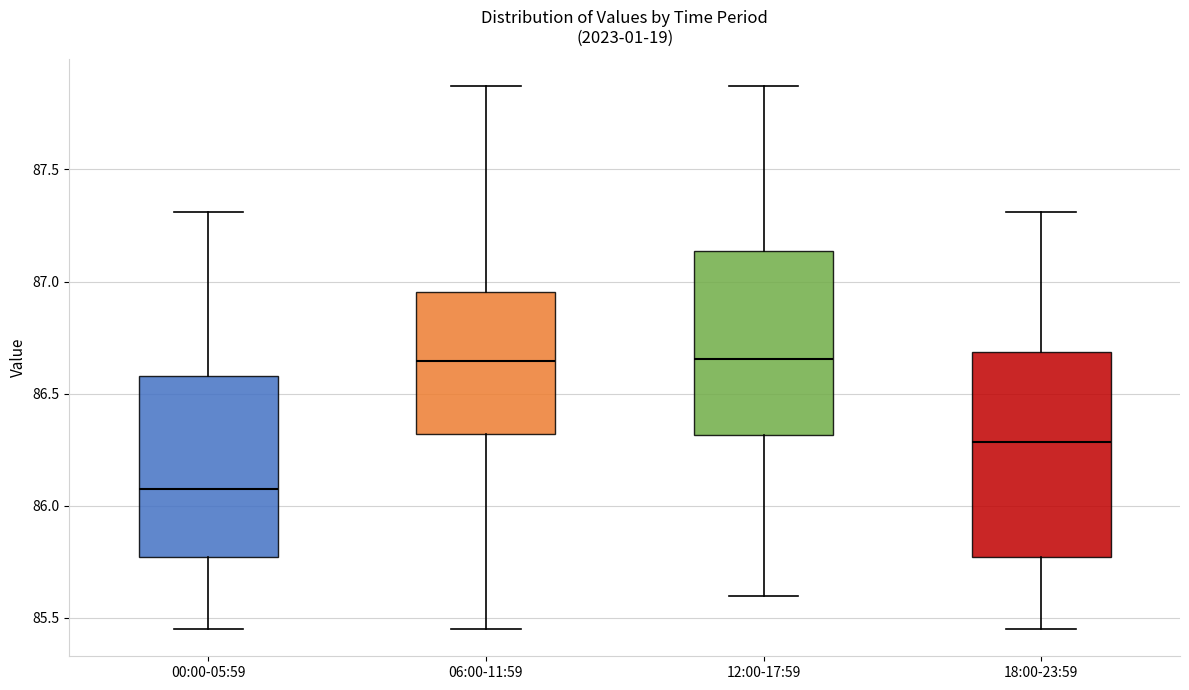

Reading left to right, read every box against the y-axis: the position of its median line, the range the box covers, and the ends of its whiskers. The values are not printed on the chart, so give them approximately, as read against the axis.

00:00-05:59: median 86.10, box 85.75 to 86.60, whiskers 85.45 to 87.30
06:00-11:59: median 86.65, box 86.30 to 86.95, whiskers 85.45 to 87.85
12:00-17:59: median 86.65, box 86.30 to 87.15, whiskers 85.60 to 87.85
18:00-23:59: median 86.30, box 85.75 to 86.70, whiskers 85.45 to 87.30